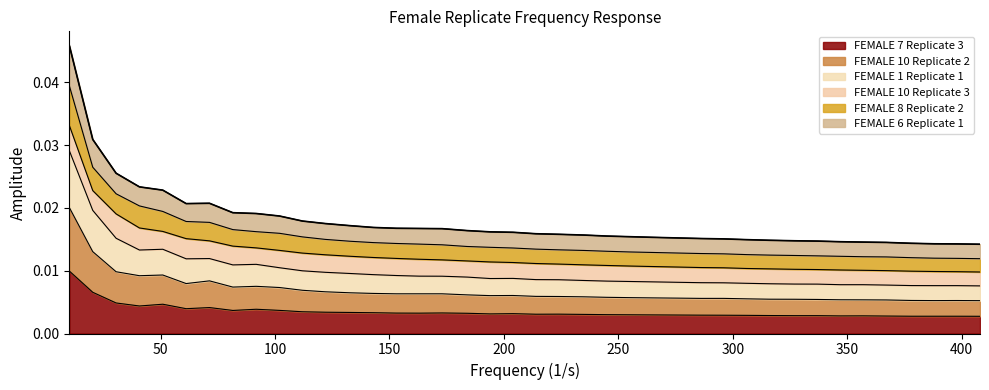

What is the label of the 10th point from the right?

316.0